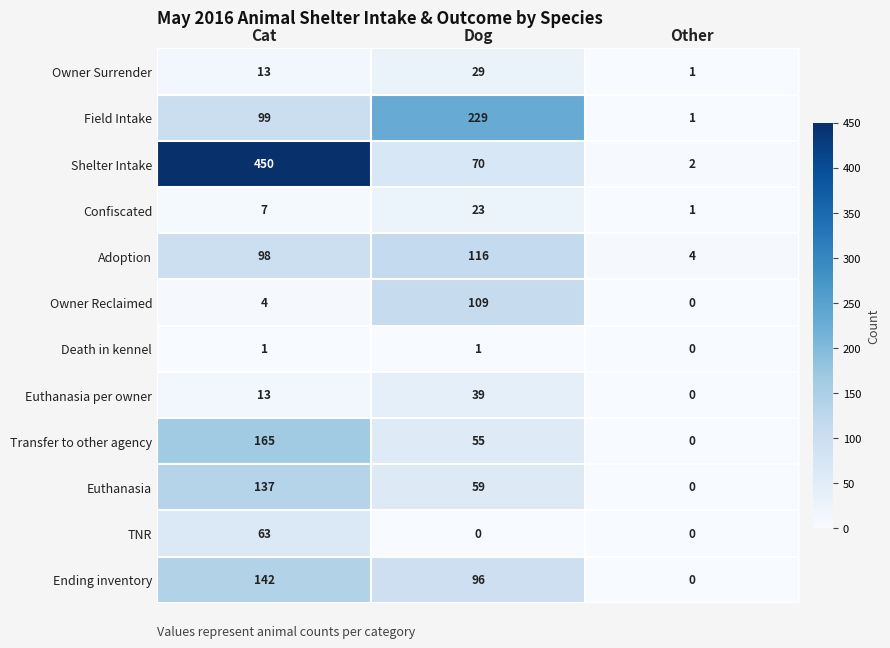

The value of Ending inventory at Cat is 142. True or false?

True